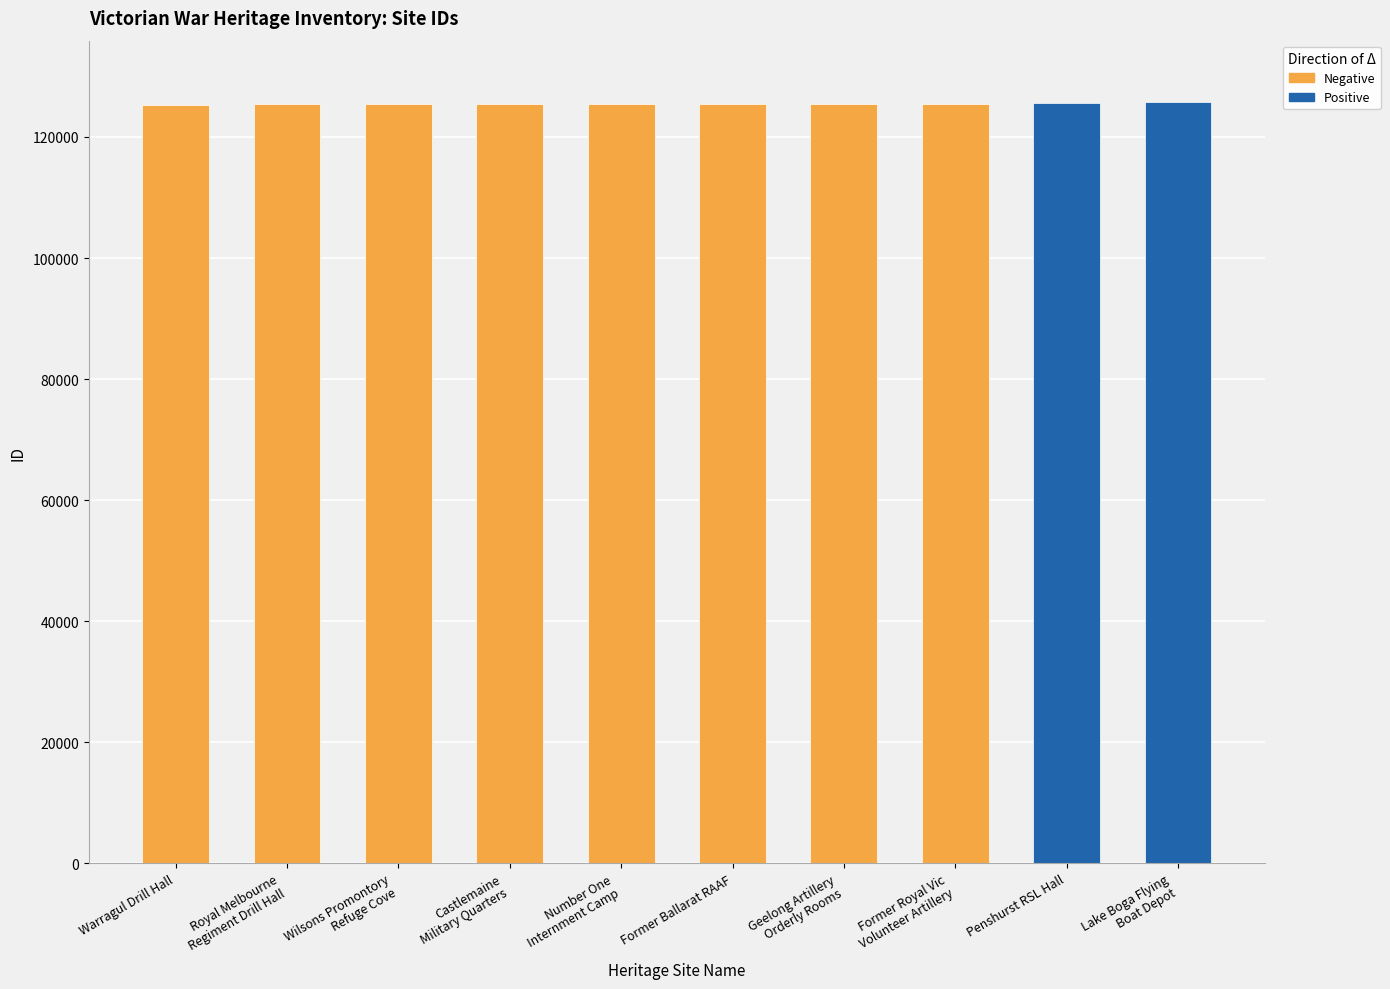

What is the ratio of the value at Warragul Drill Hall to the value at Wilsons Promontory Refuge Cove?

1.0